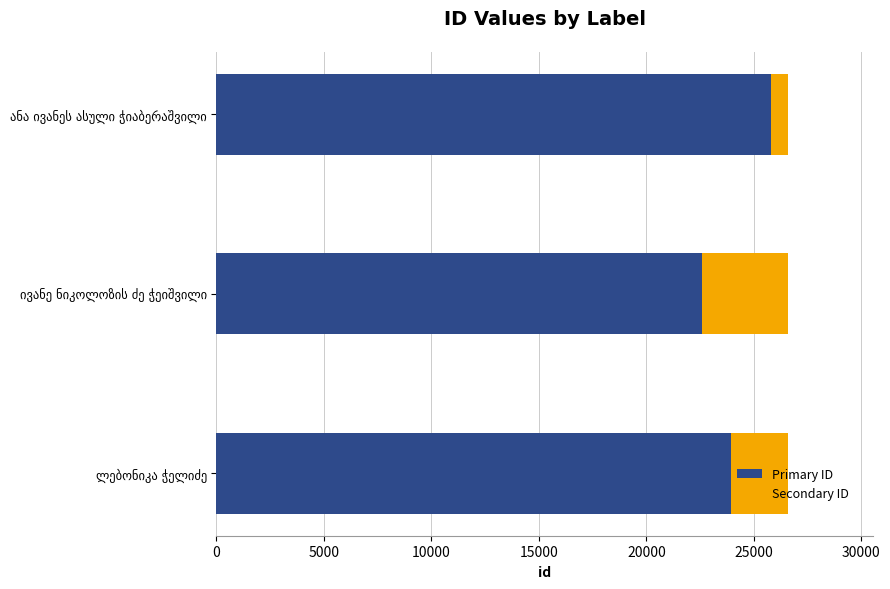

What is the maximum value for Primary ID?

25772.9